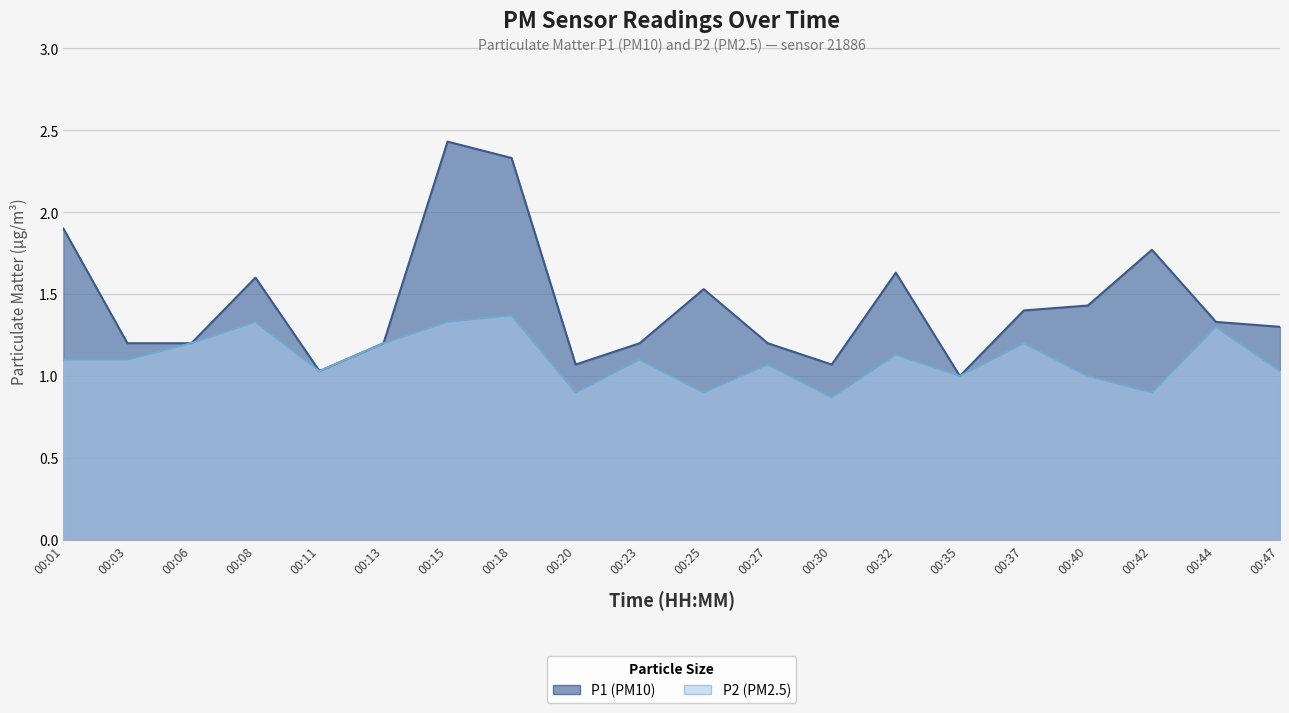

The P1 series shows 0.7 at 00:03. True or false?

False